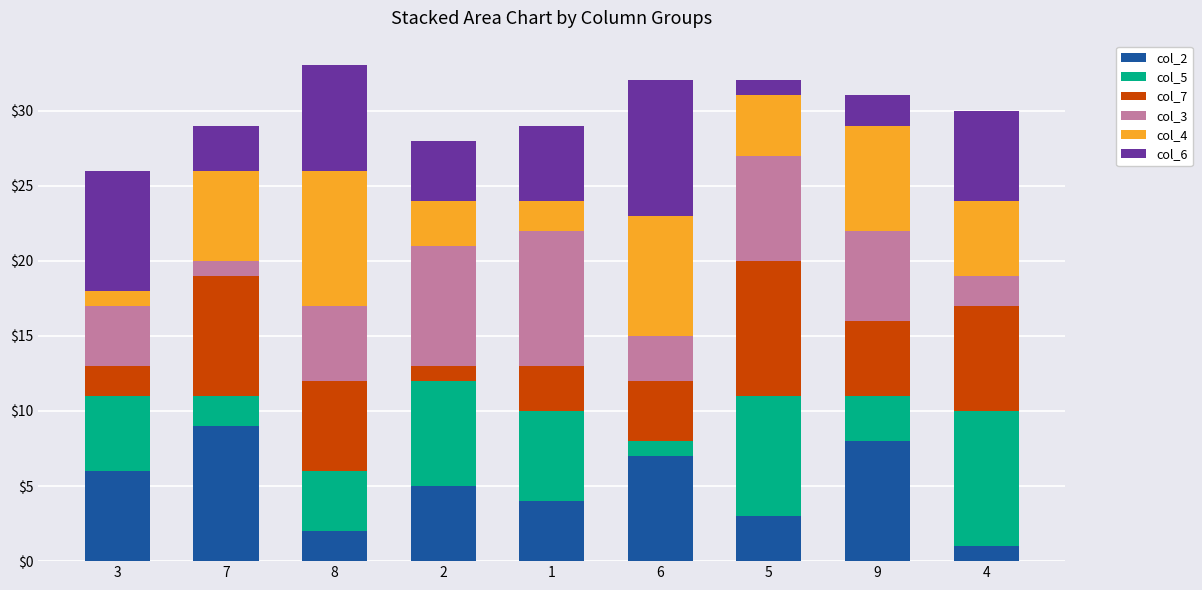

Read the col_4 value at 3.

1